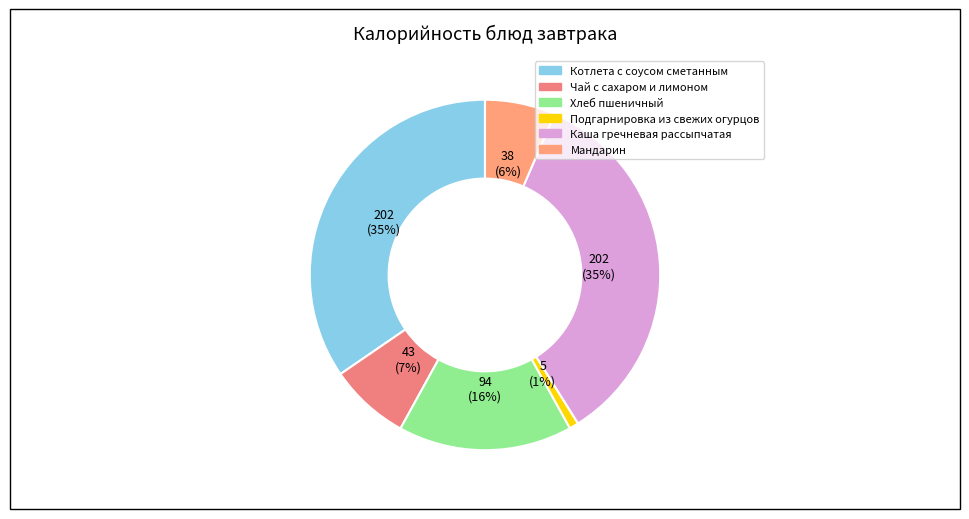

Count the number of slices in the pie.

6